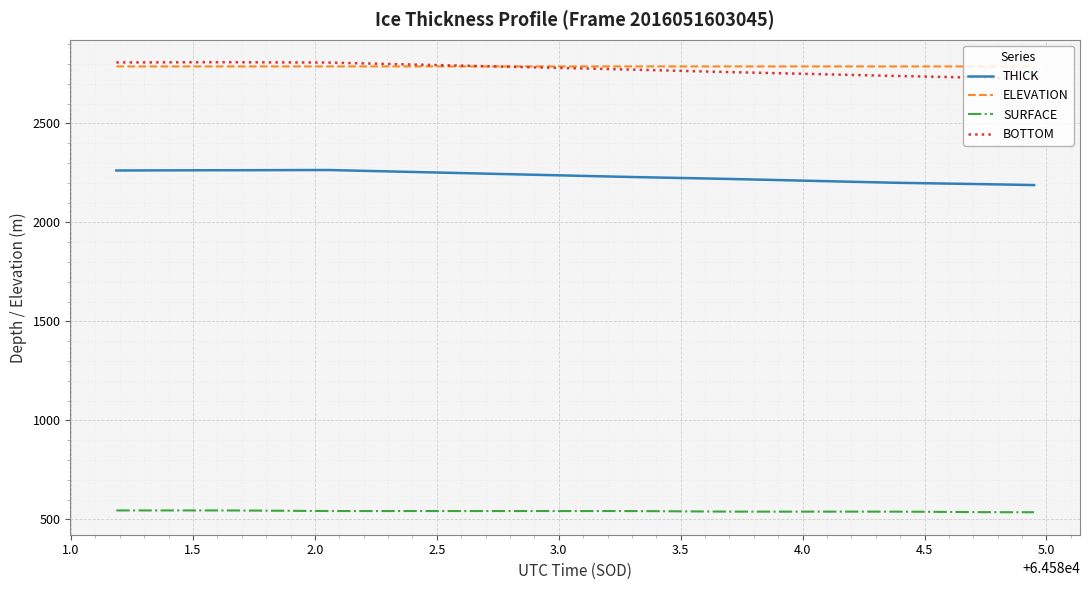

Count the number of categories in the chart.

40